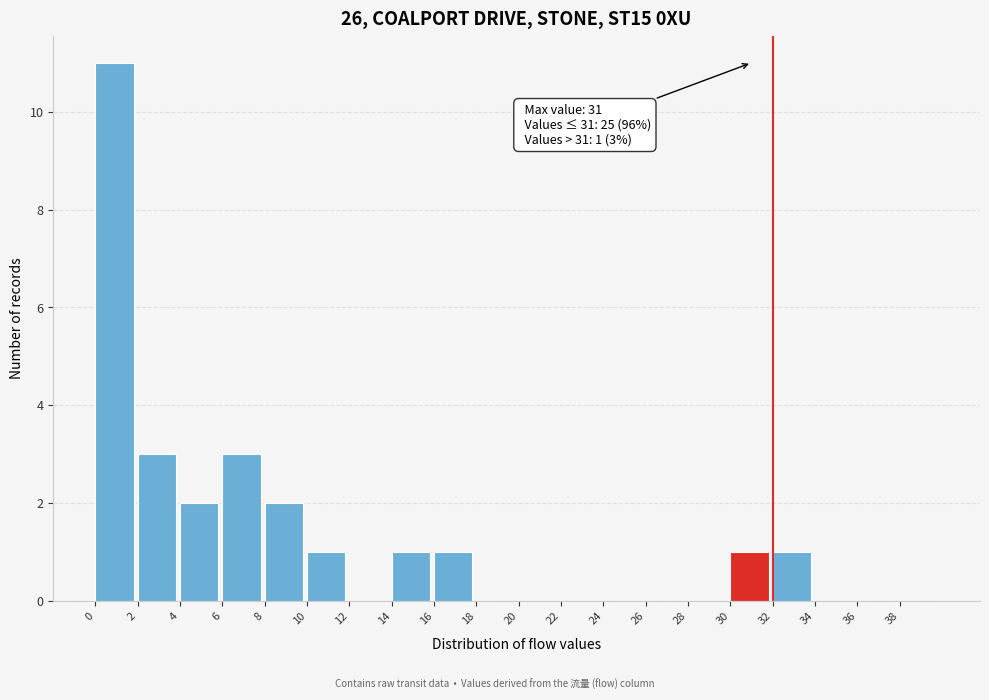

Over which range of the x-axis is the bar tallest?

0 to 2